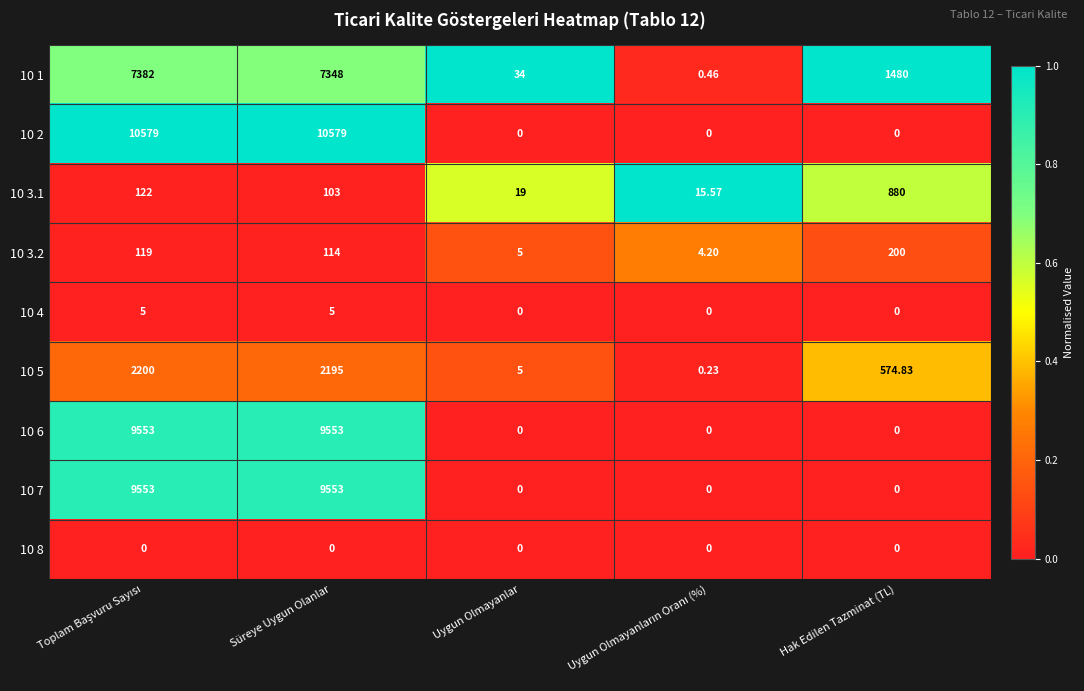

Which series changed the most between Toplam Başvuru Sayısı and Uygun Olmayanların Oranı (%)?

10 2